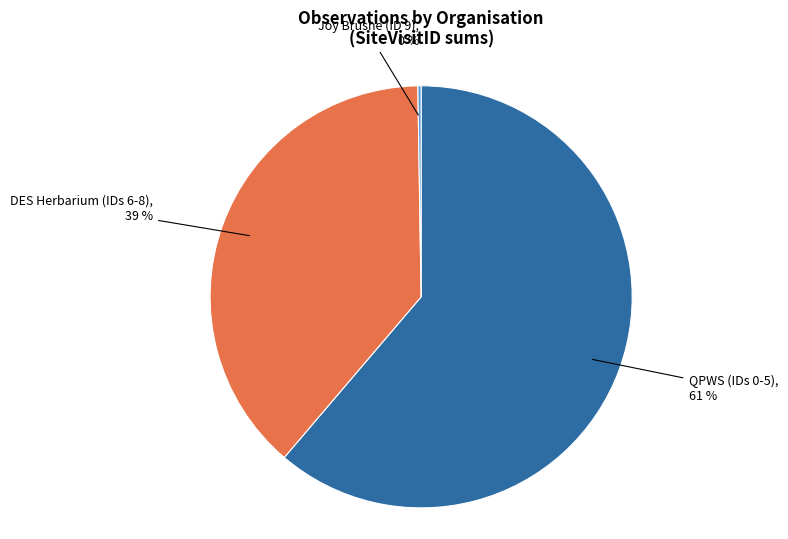

Does any single category account for the majority?

Yes